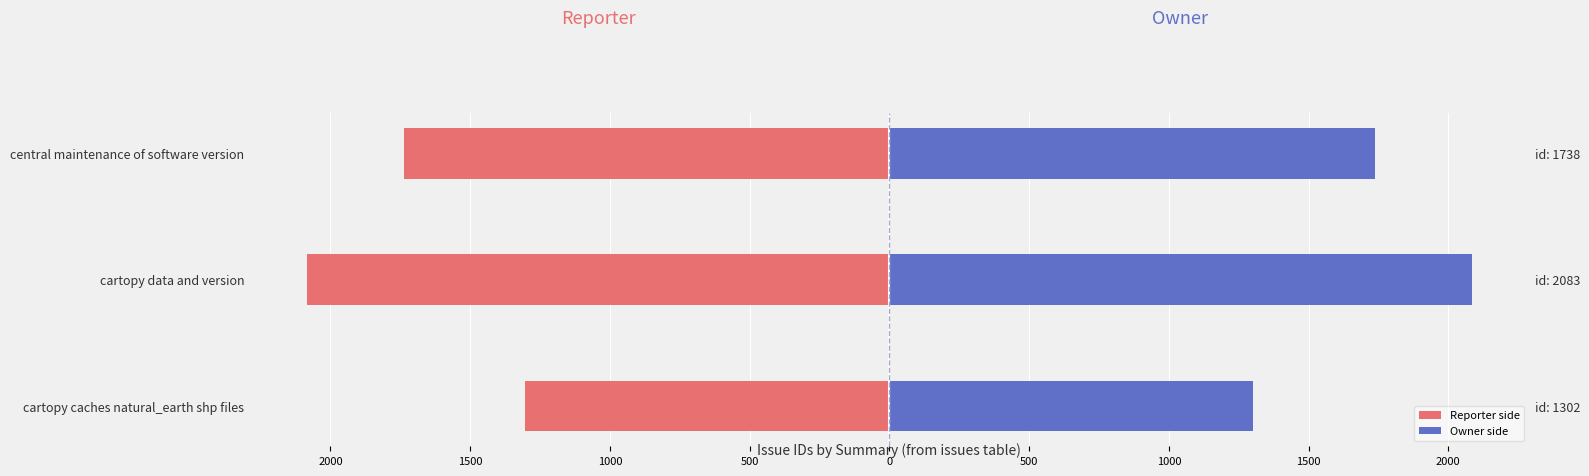

Reading left to right, transcribe all the data shown in this chart.

Reporter side: -1302	-2083	-1738
Owner side: 1302	2083	1738